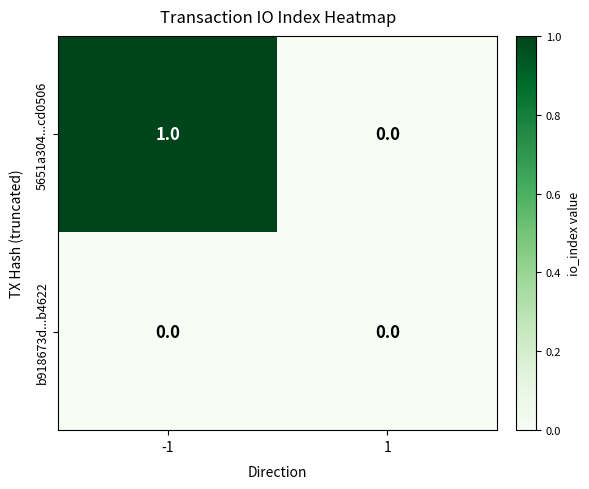

Reading left to right, transcribe all the data shown in this chart.

5651a304...cd0506: 1	0
b918673d...b4622: 0	0